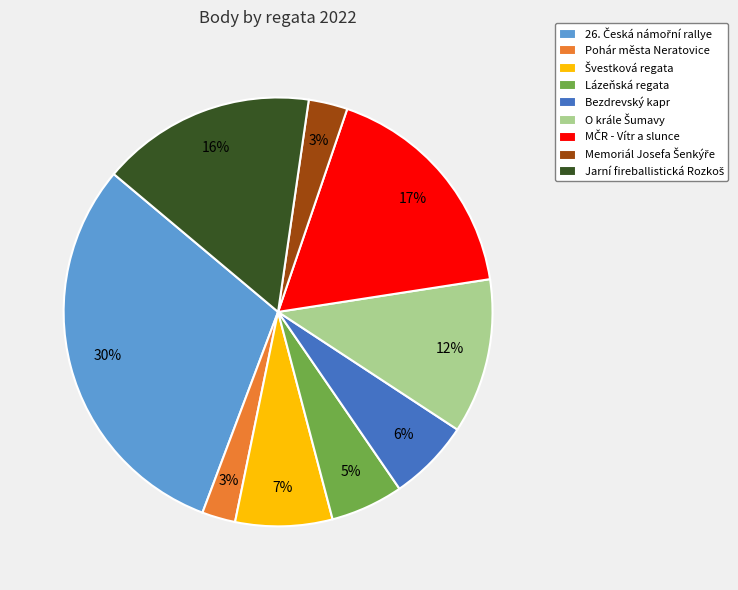

To the nearest percent, what portion does Pohár města Neratovice represent?

3%